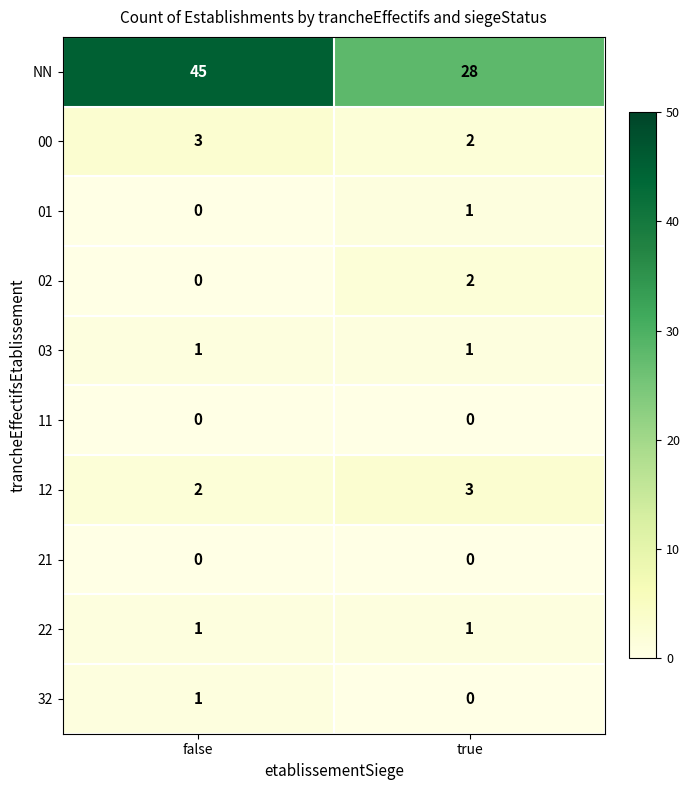

Is the value of 00 at false greater than the value of 01 at false?

Yes